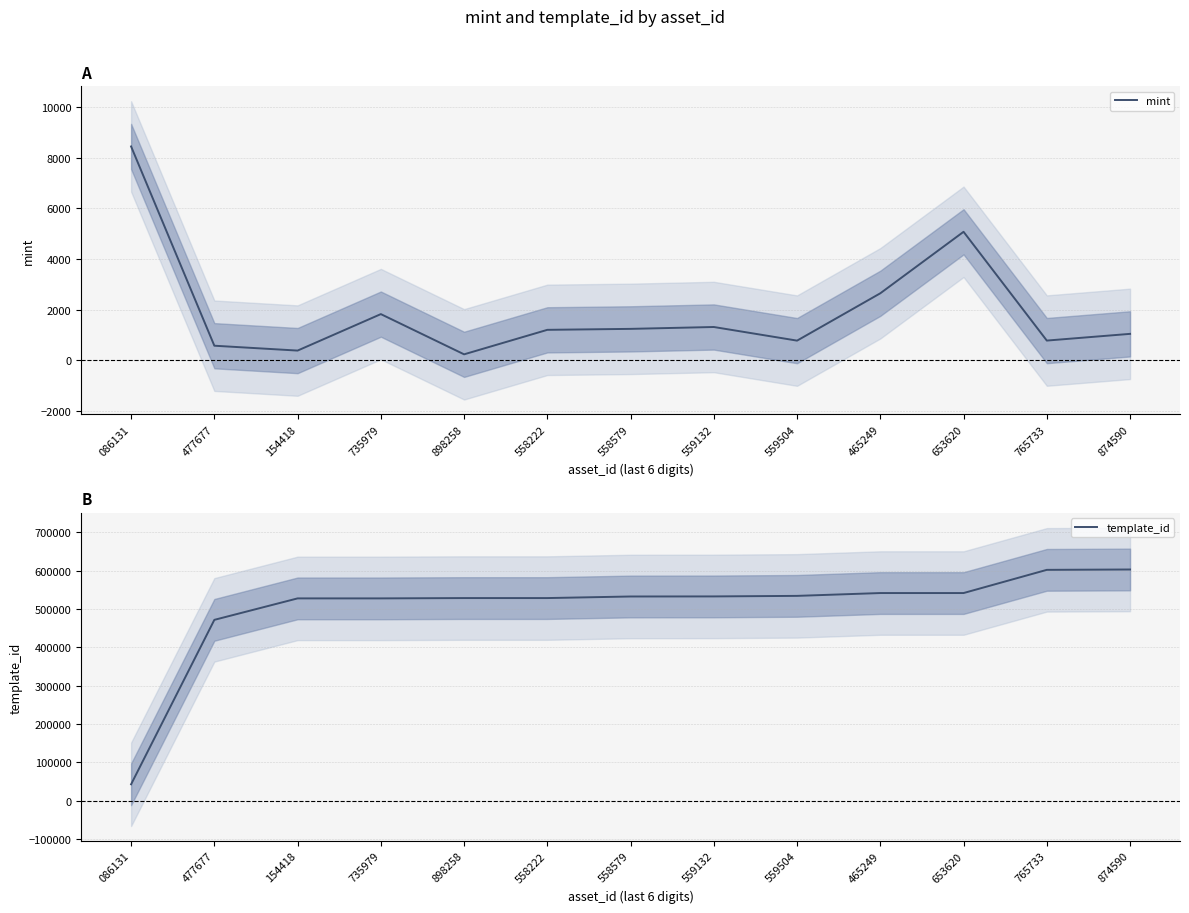

What position from the left is 559504?

9